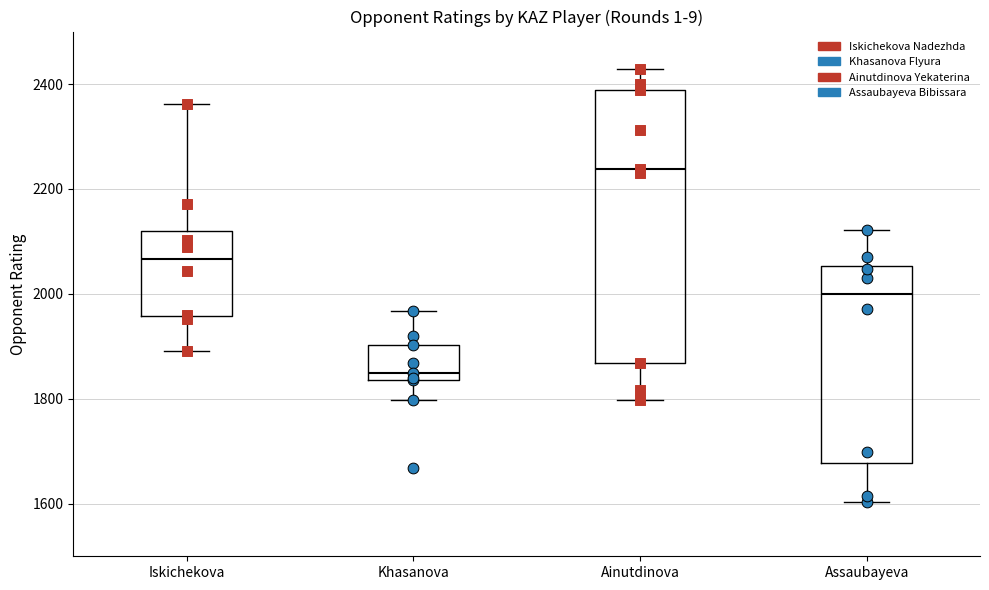

Where is the upper edge of the box for Khasanova on the y-axis? The values are not printed on the chart, so give them approximately, as read against the axis.

1900